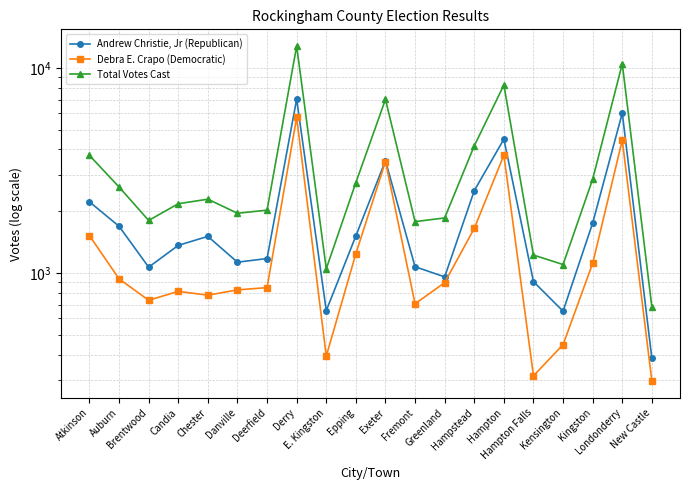

Which series has the largest total across all categories?

Total Votes Cast